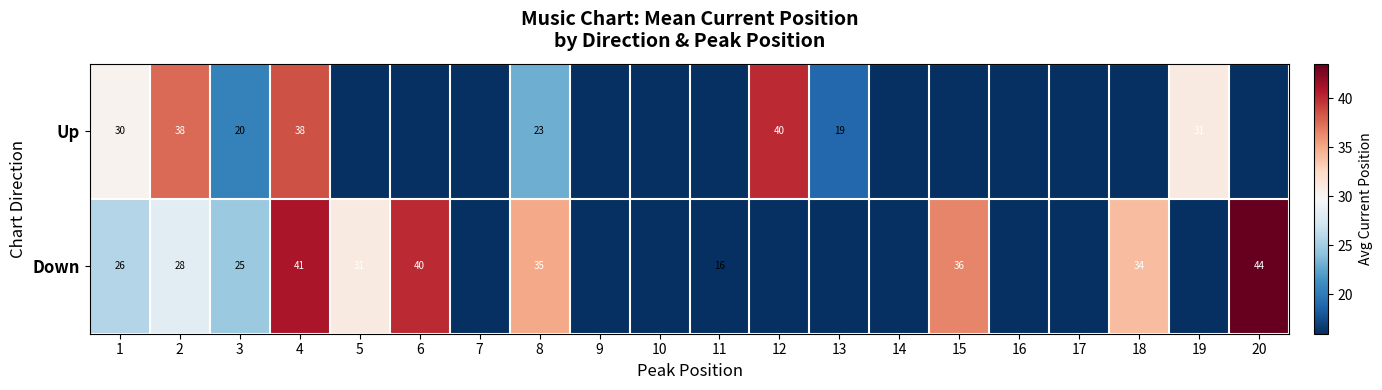

What is the difference between the highest and lowest values at 5?

31.0